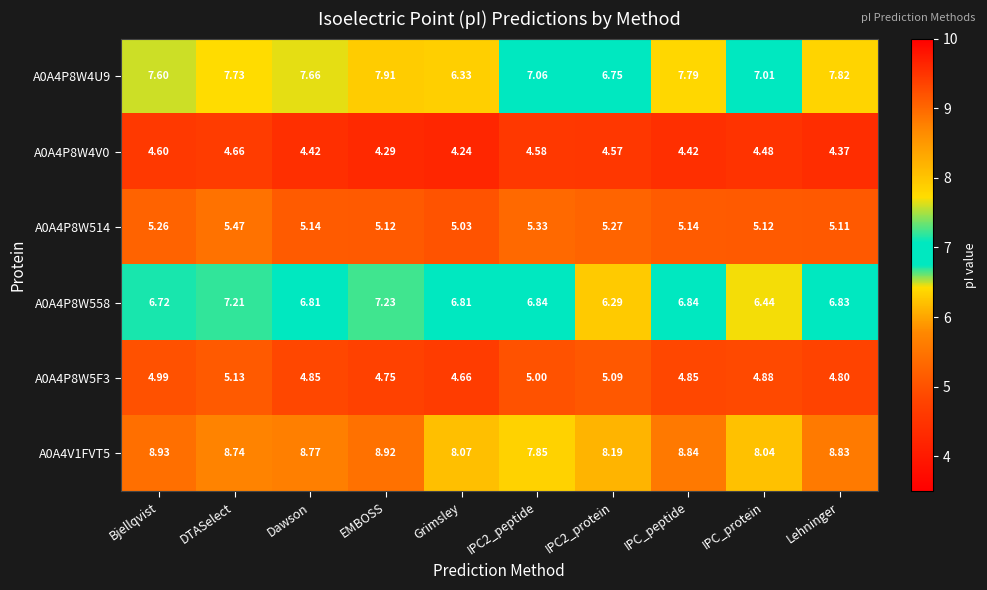

Between Bjellqvist and IPC2_protein, which series saw the biggest shift?

A0A4P8W4U9